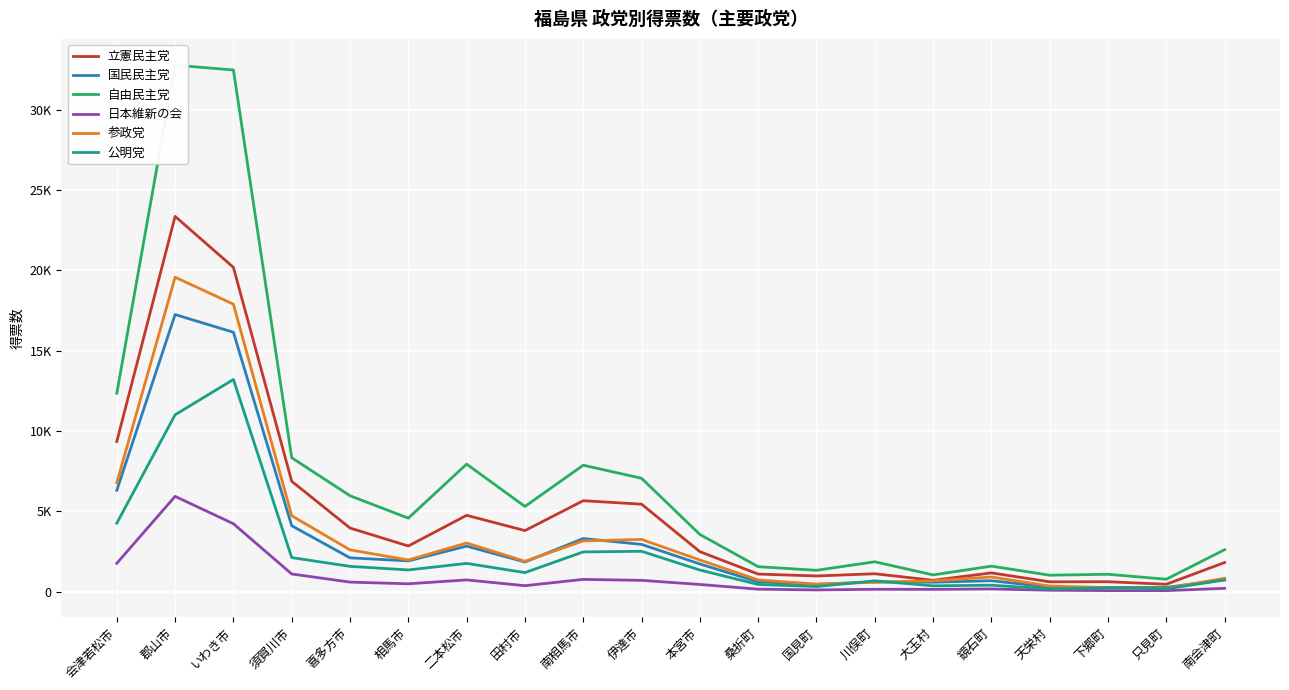

Rank the series at 大玉村 from highest to lowest value.

自由民主党, 立憲民主党, 参政党, 国民民主党, 公明党, 日本維新の会